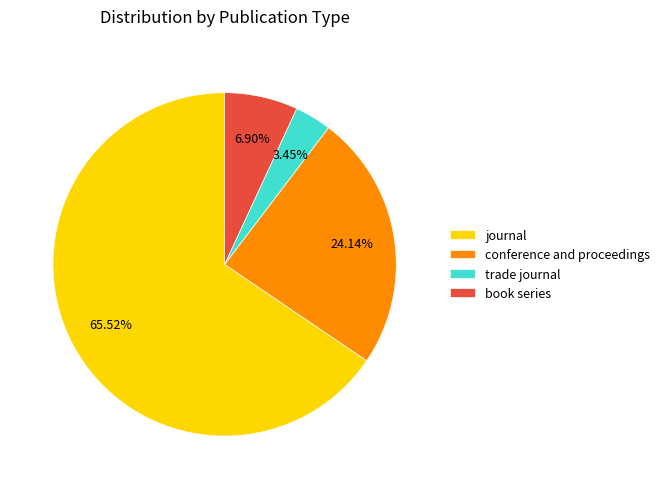

Which slice represents more than half of the pie?

journal